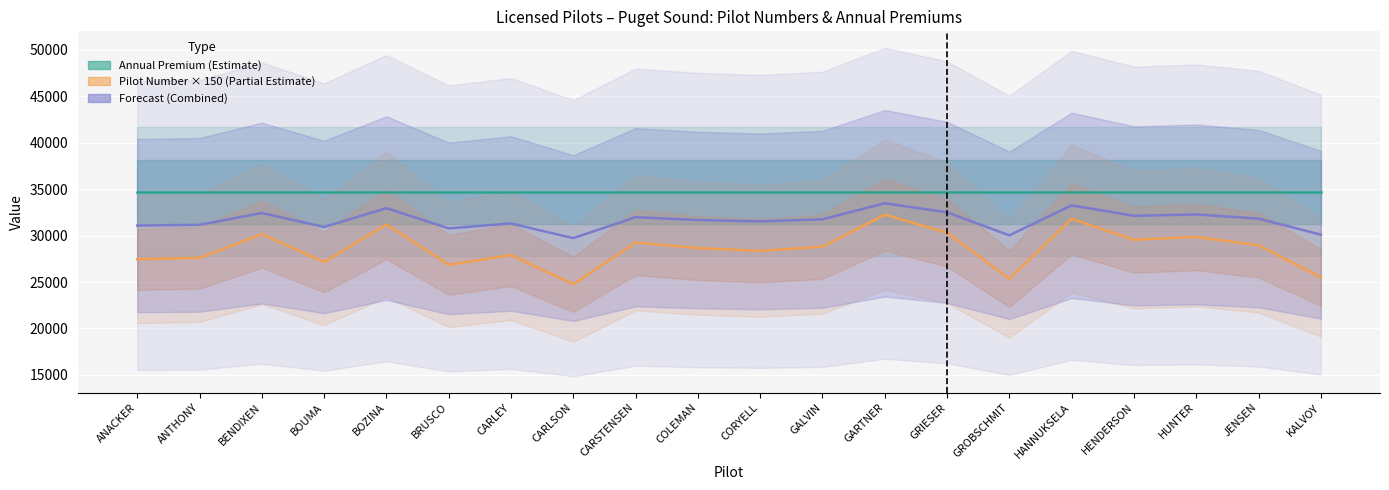

What is the sum of the Annual Premium (Estimate) values at ANTHONY and GRIESER?

69389.0